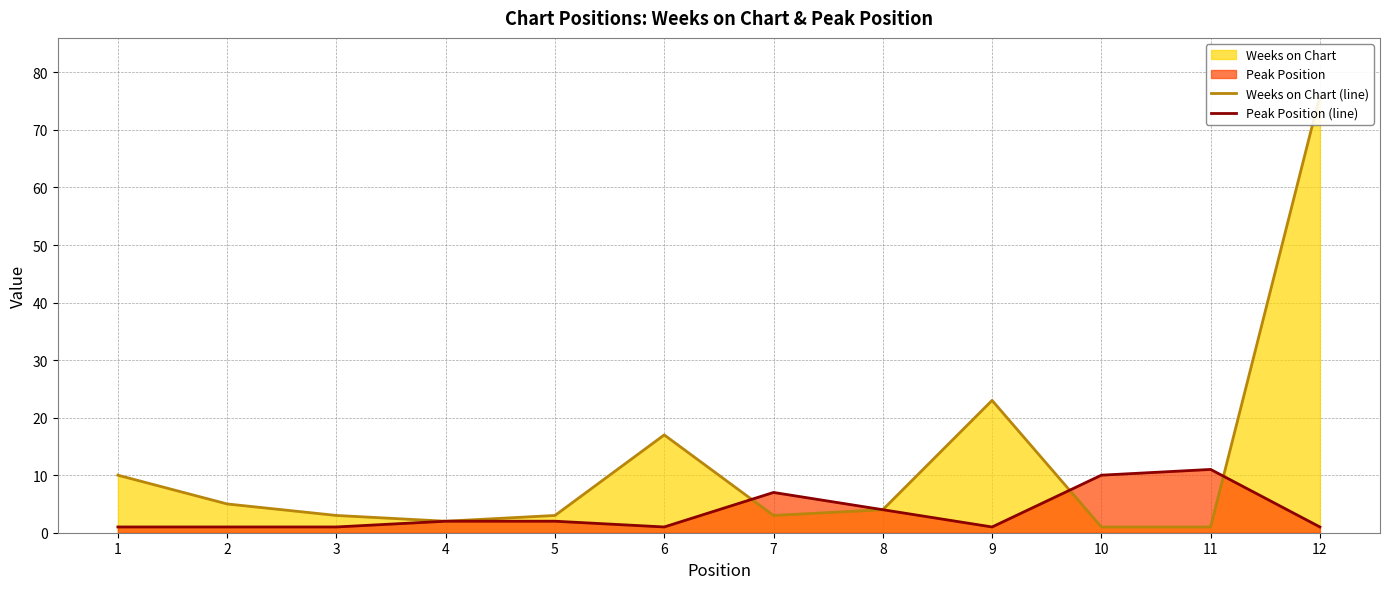

In Peak Position (line), how many points are lower than both neighbors (excluding endpoints)?

2